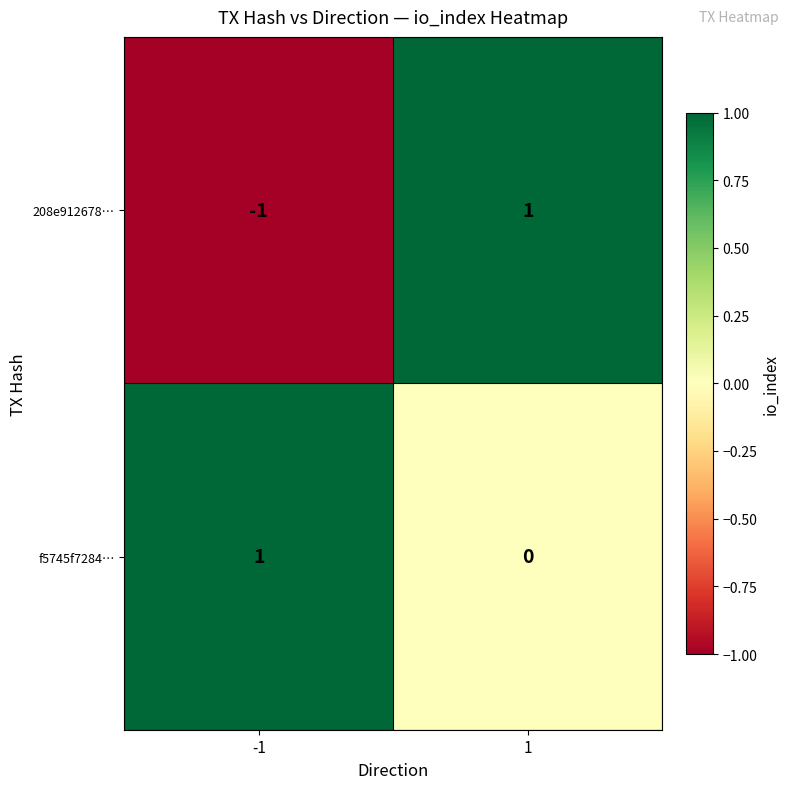

Rank the categories by f5745f7284… value from lowest to highest.

1, -1